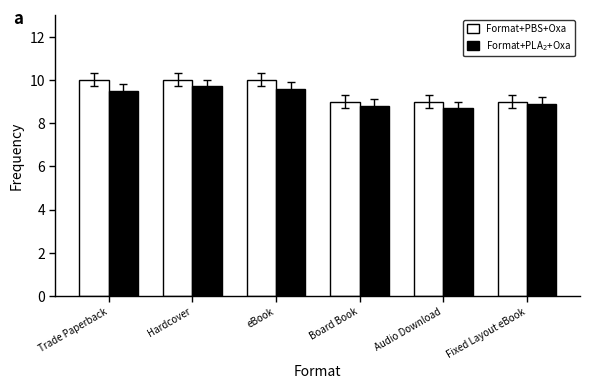

What is the sum of the Format+PLA$_2$+Oxa values at eBook and Fixed Layout eBook?

18.5